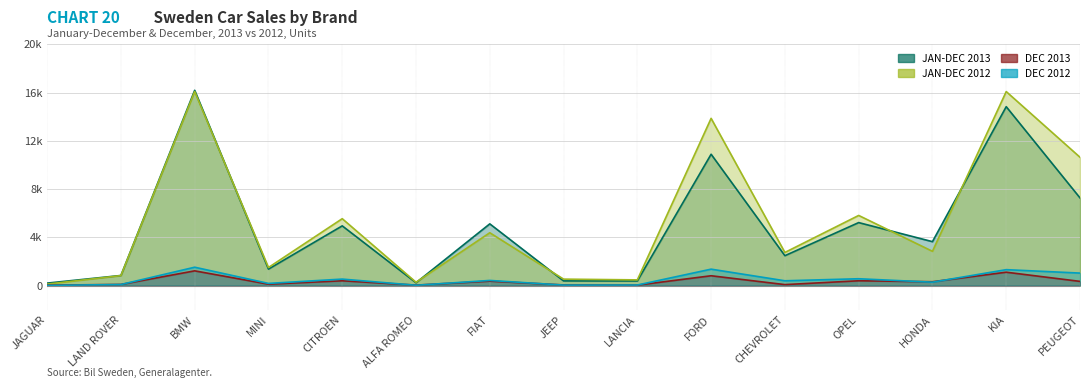

True or false: DEC 2013 and JAN-DEC 2012 intersect in this chart.

False